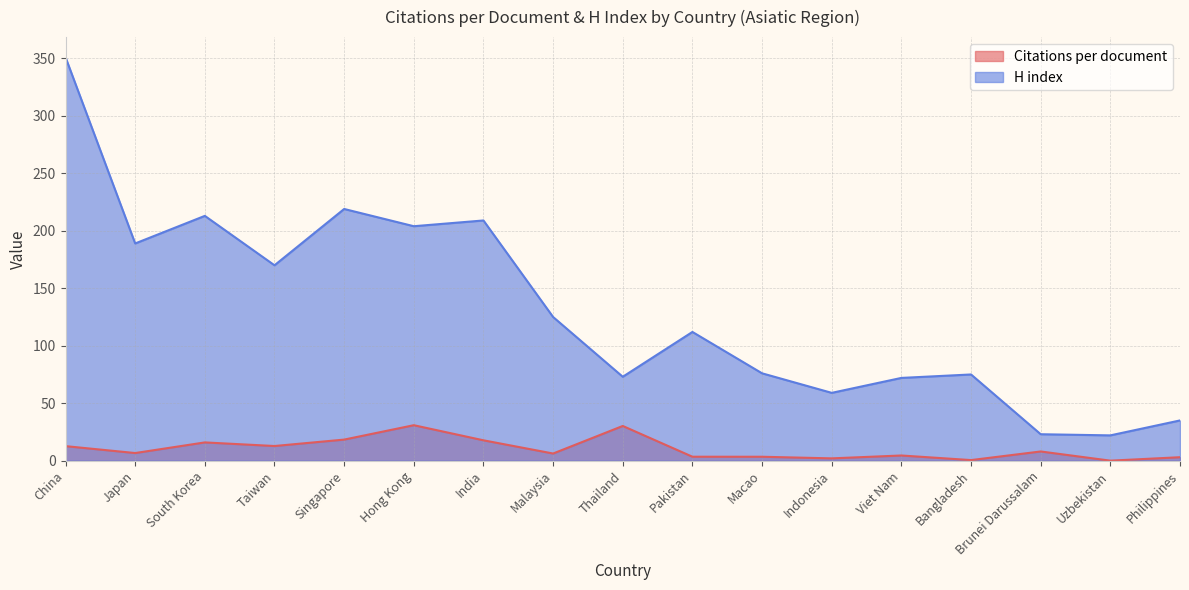

What is the sum of the Citations per document values at Pakistan and China?

16.1